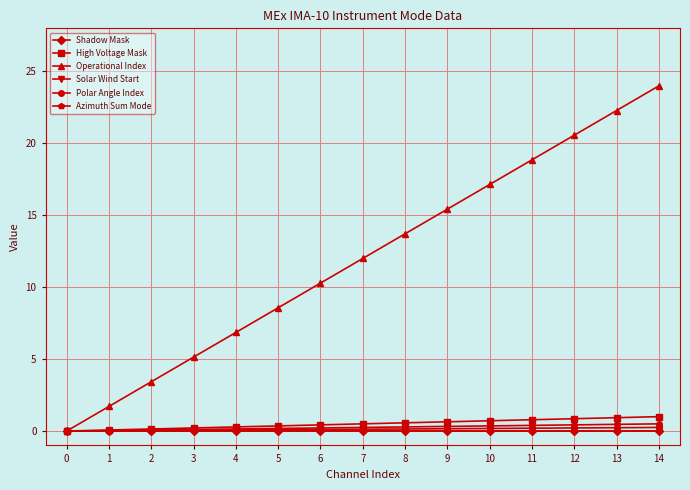

Does the chart have visible grid lines?

Yes